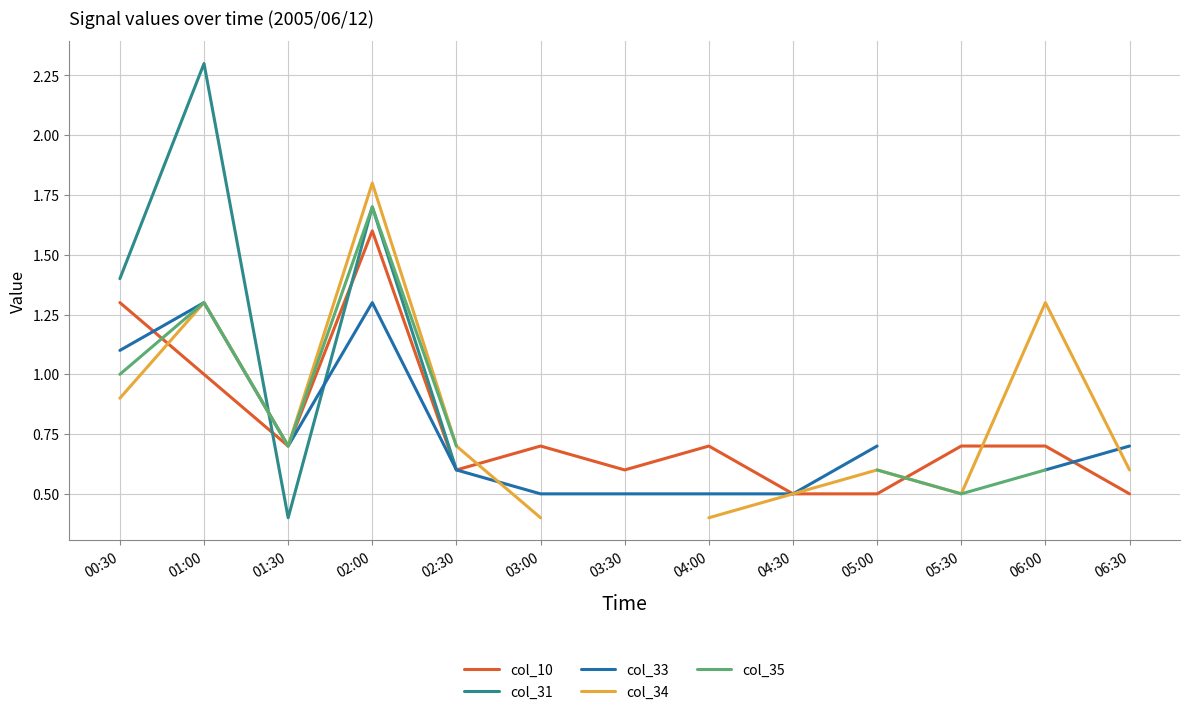

Where is col_35 nearest to the value 1?

00:30